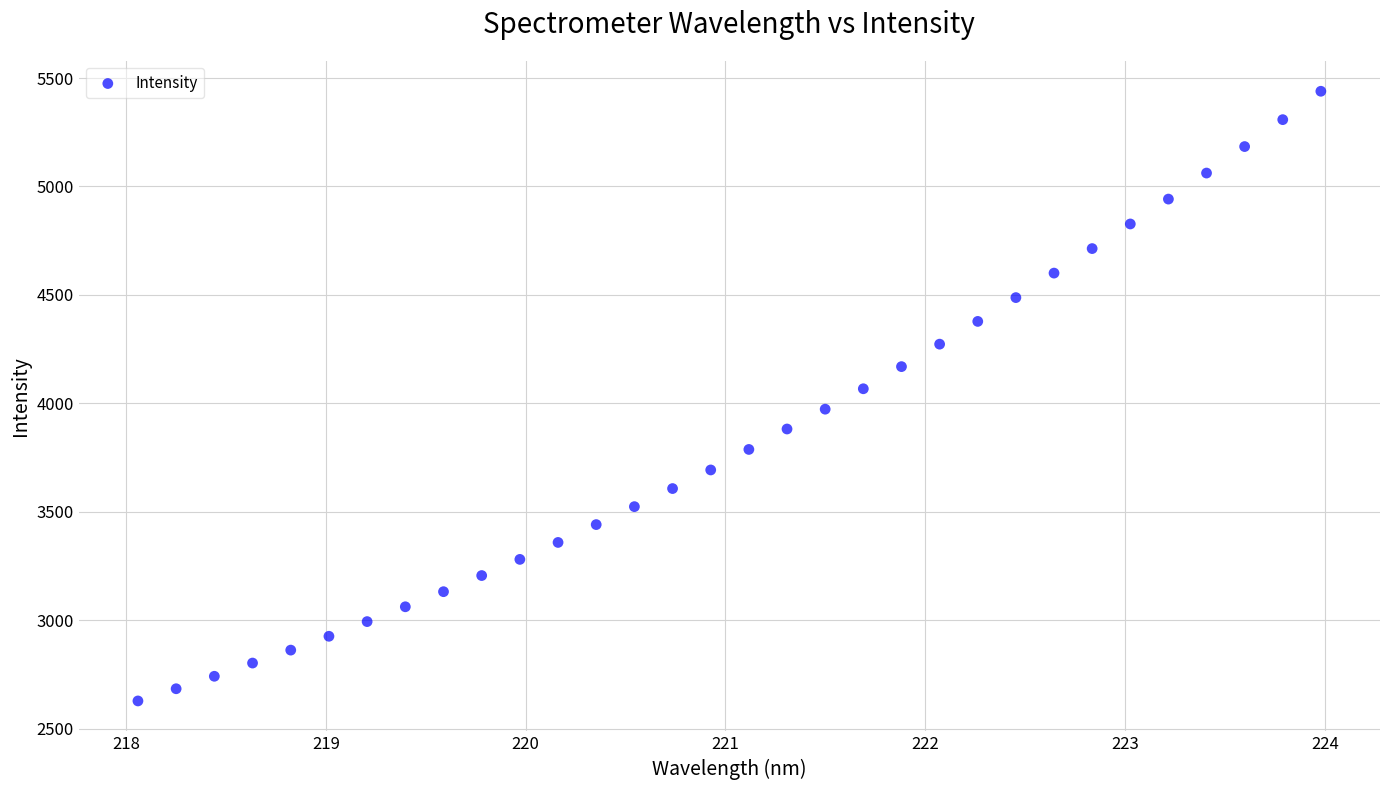

What is the range of X values (max minus min)?

5.9